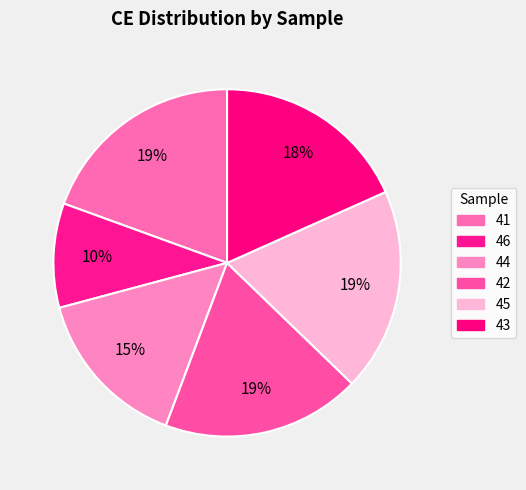

What percentage is the 43 slice, to the nearest percent?

18%